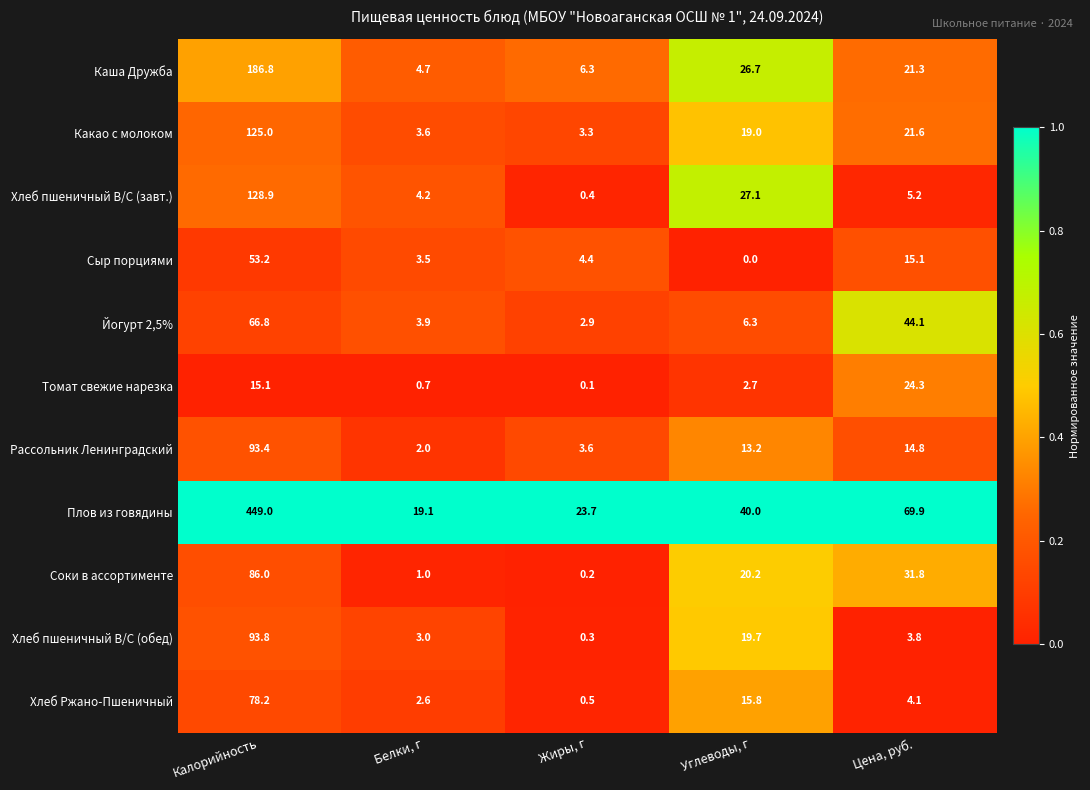

What is the average value of the Плов из говядины series?

120.3